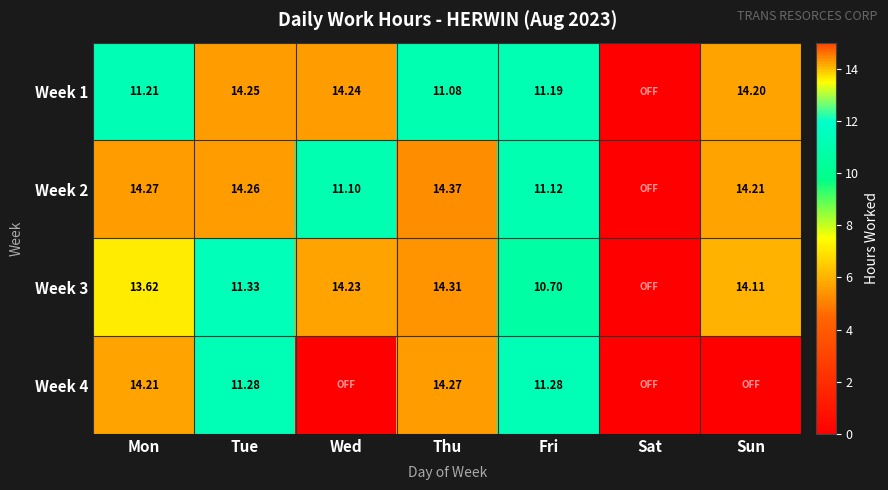

Is the value of Week 2 at Thu greater than the value of Week 1 at Thu?

Yes